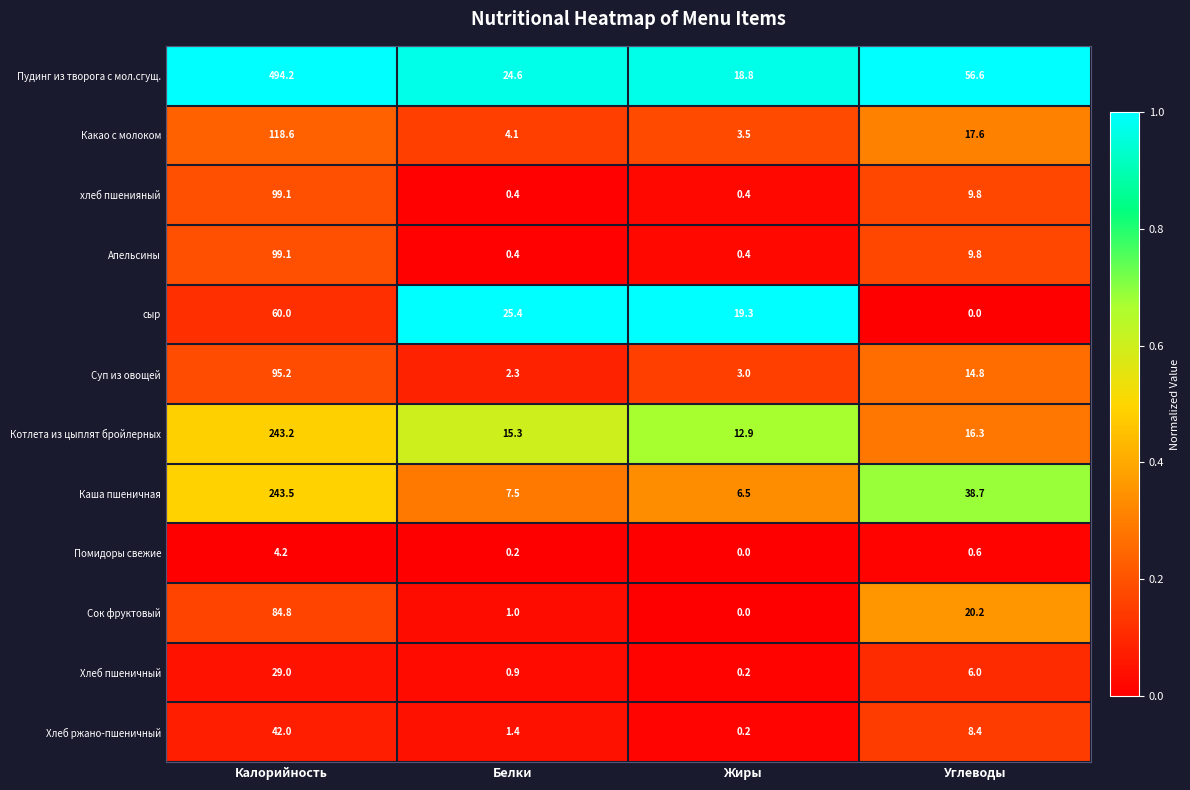

What is the sum of all хлеб пшенияный values?

109.7